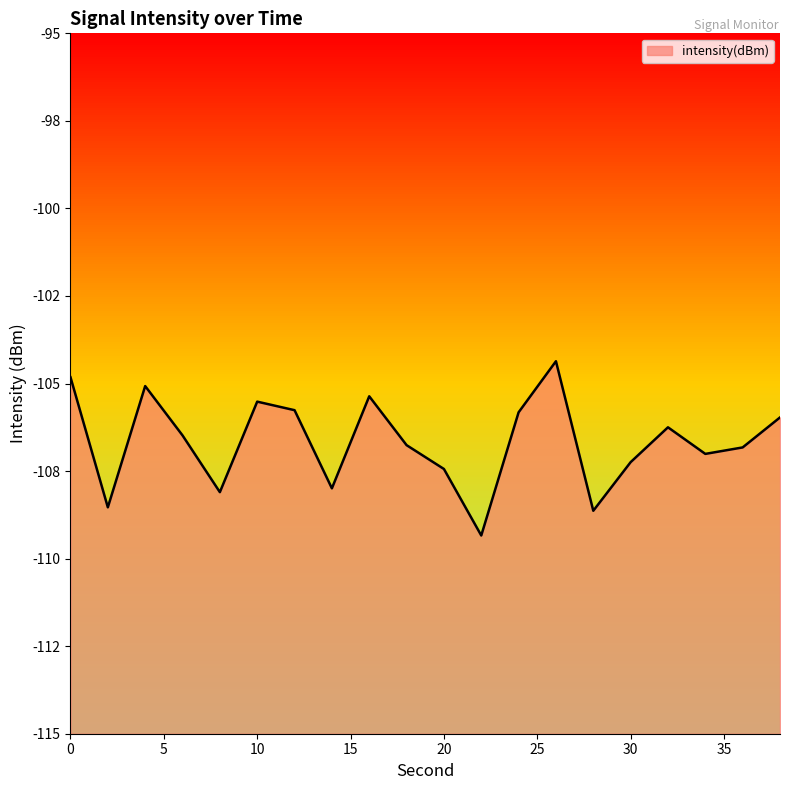

Between 22 and 28, which is larger?

28